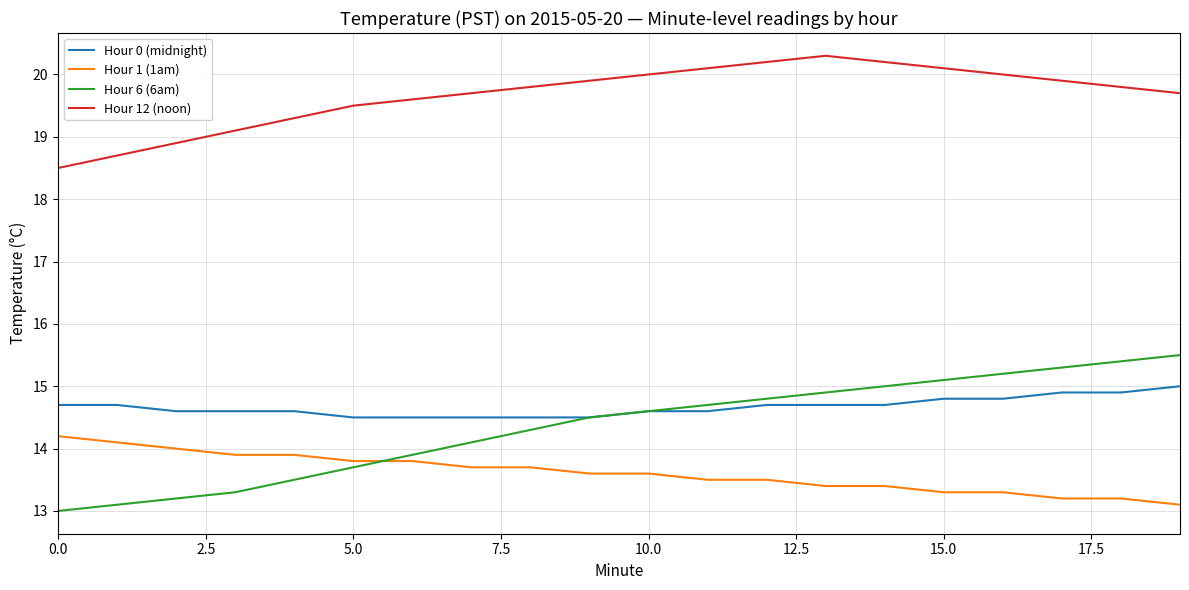

What is the difference between the maximum and minimum values in the Hour 0 (midnight) series?

0.5